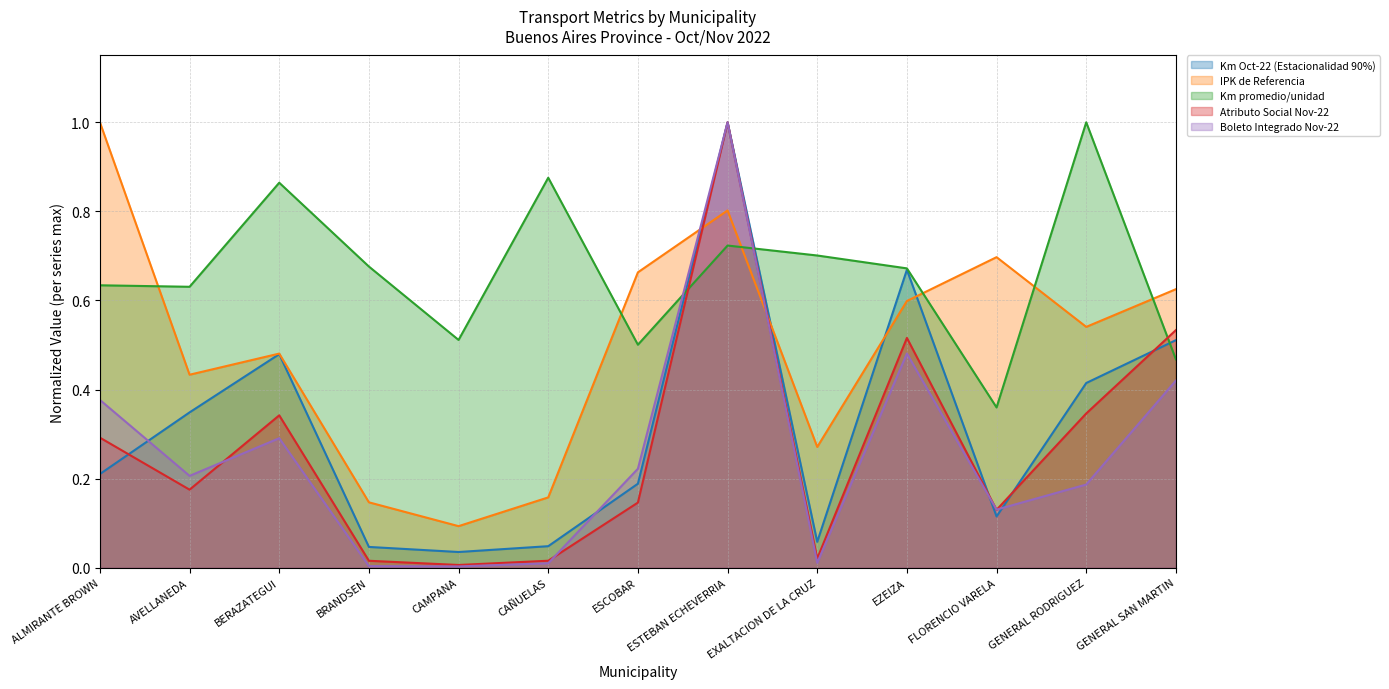

What is the maximum value for IPK de Referencia?

1.0